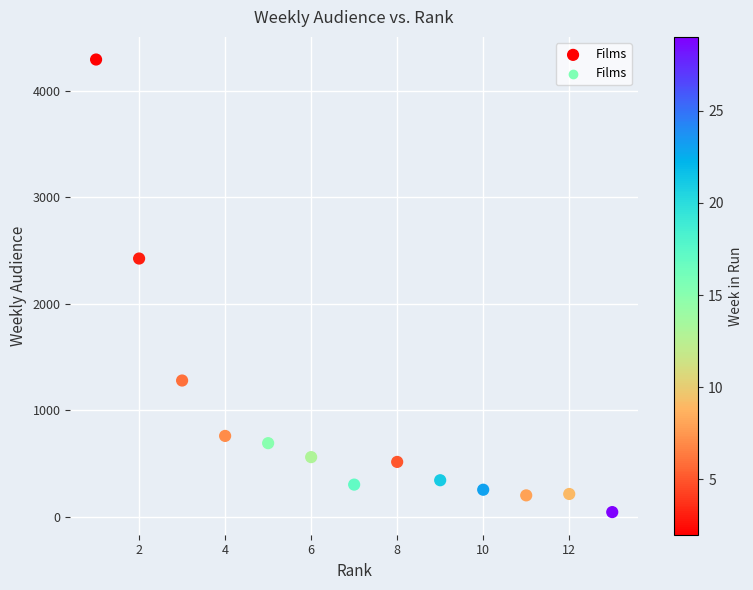

What is the range of Y values (max minus min)?

4248